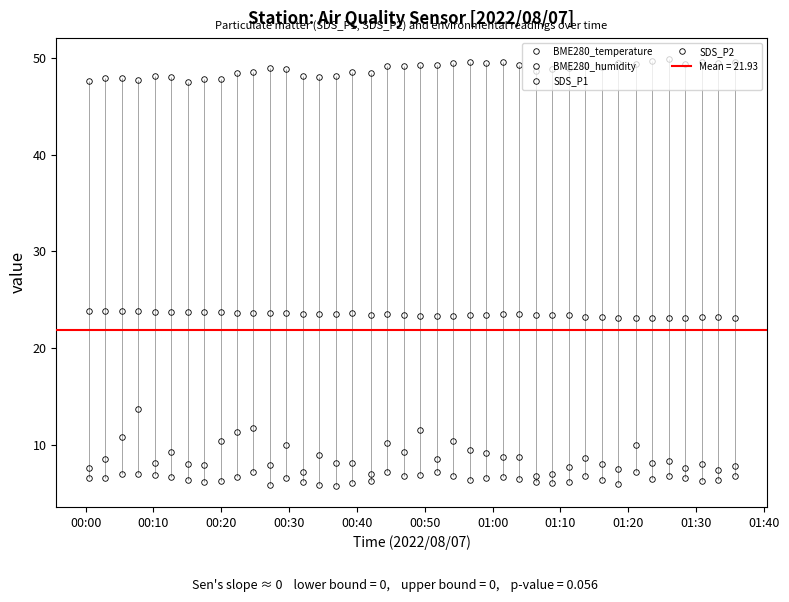

How many data points does each series have?

40